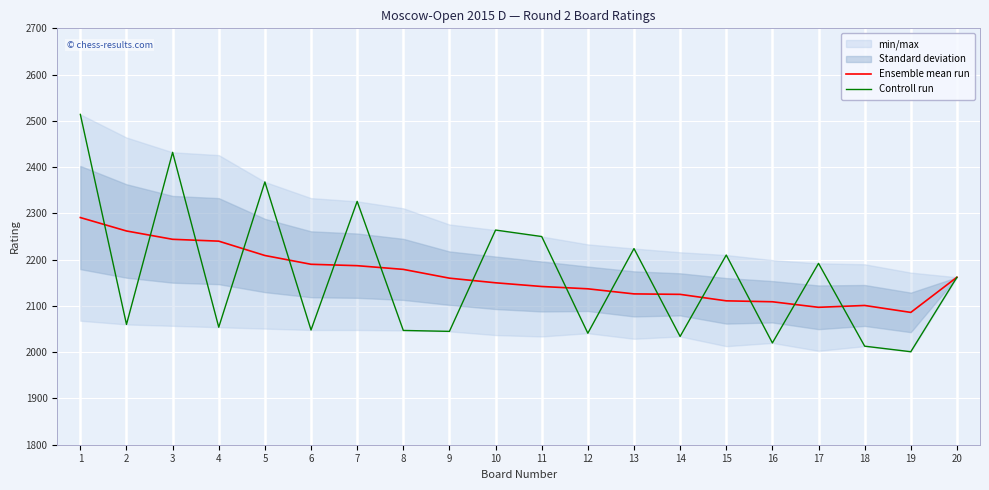

Reading left to right, transcribe all the data shown in this chart.

Ensemble mean run: 1=2291	2=2262	3=2244	4=2240	5=2209	6=2190	7=2187	8=2179	9=2160	10=2150	11=2142	12=2137	13=2126	14=2125	15=2111	16=2109	17=2097	18=2101	19=2086	20=2162
Controll run: 1=2514	2=2060	3=2432	4=2054	5=2368	6=2048	7=2326	8=2047	9=2045	10=2264	11=2250	12=2041	13=2224	14=2034	15=2210	16=2020	17=2192	18=2013	19=2001	20=2162